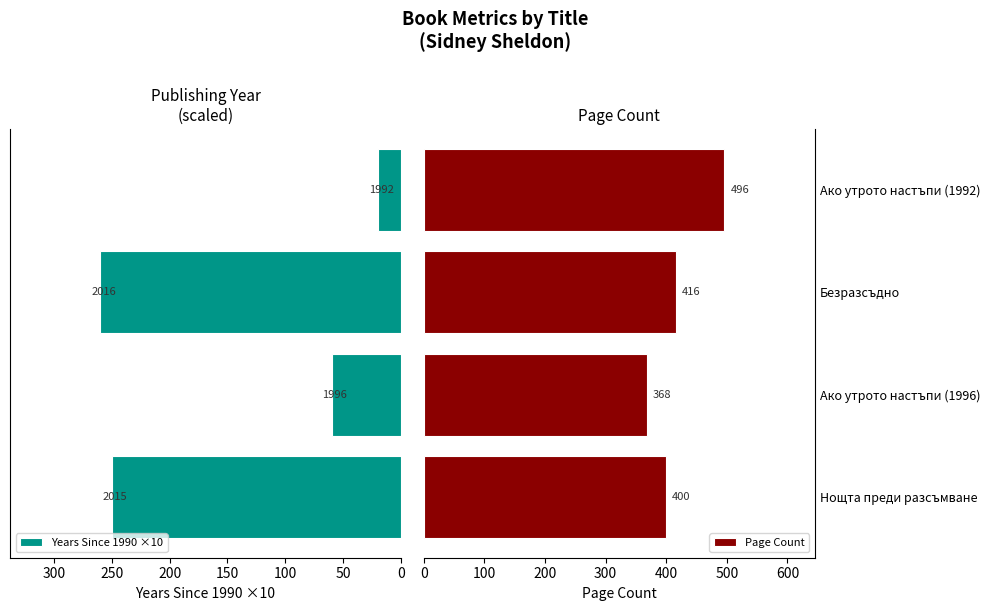

Which category has the lowest value in the Page Count series?

Ако утрото настъпи (1996)